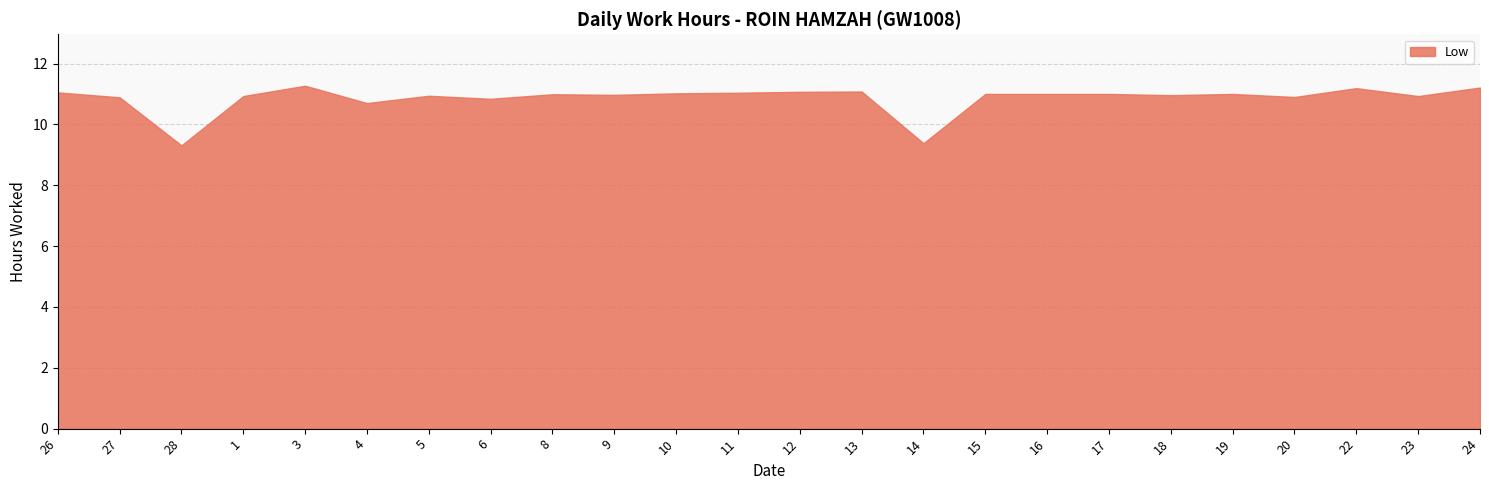

How many distinct data groups are displayed?

1